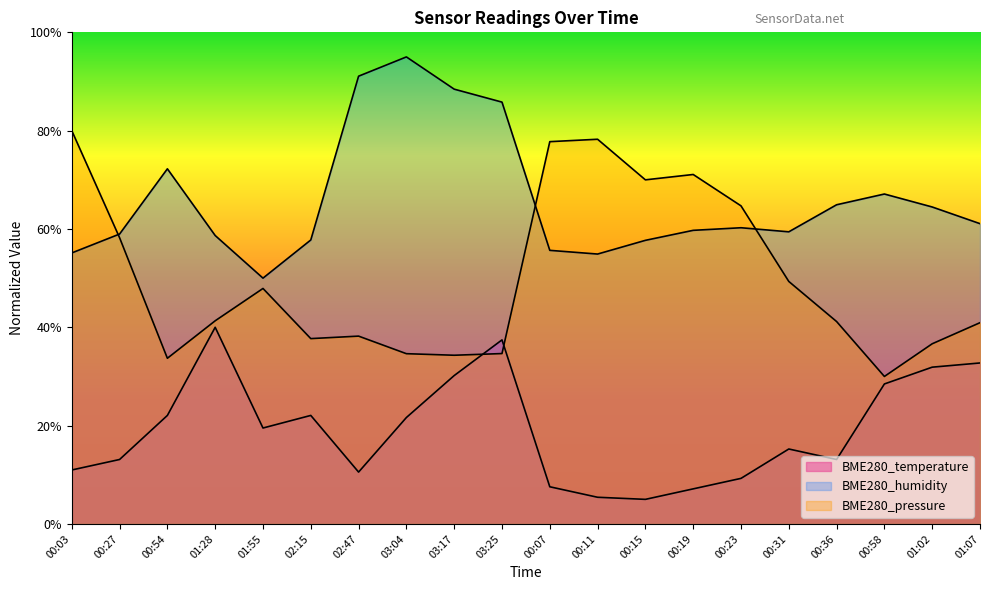

Is the value of BME280_humidity at 00:31 greater than the value of BME280_temperature at 00:07?

Yes